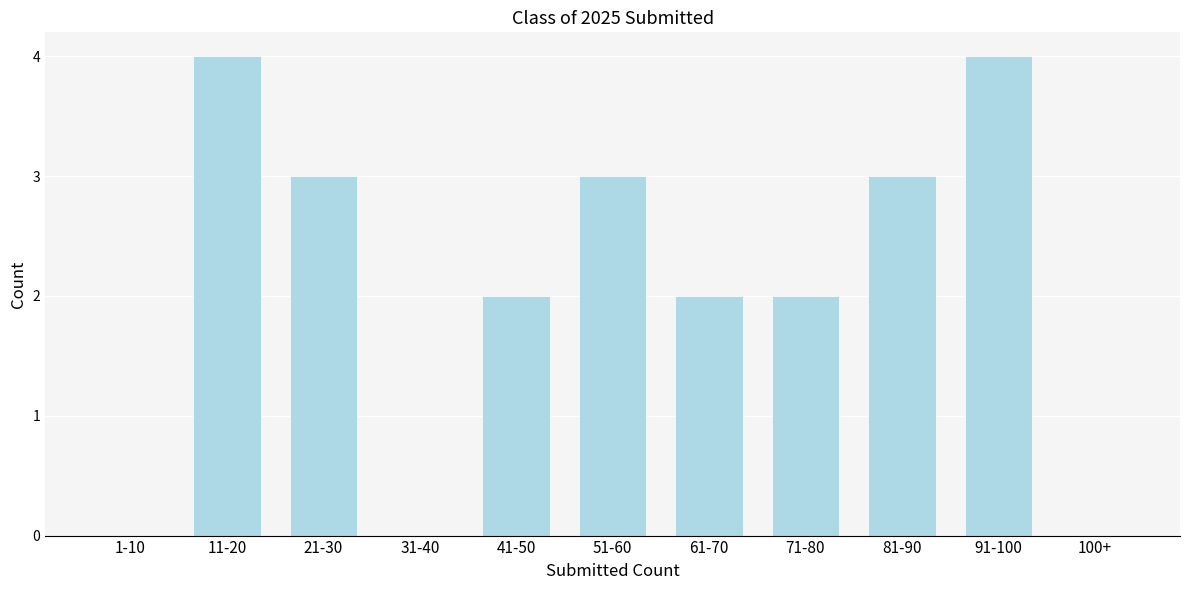

Reading left to right, transcribe all the data shown in this chart.

1-10=0	11-20=4	21-30=3	31-40=0	41-50=2	51-60=3	61-70=2	71-80=2	81-90=3	91-100=4	100+=0